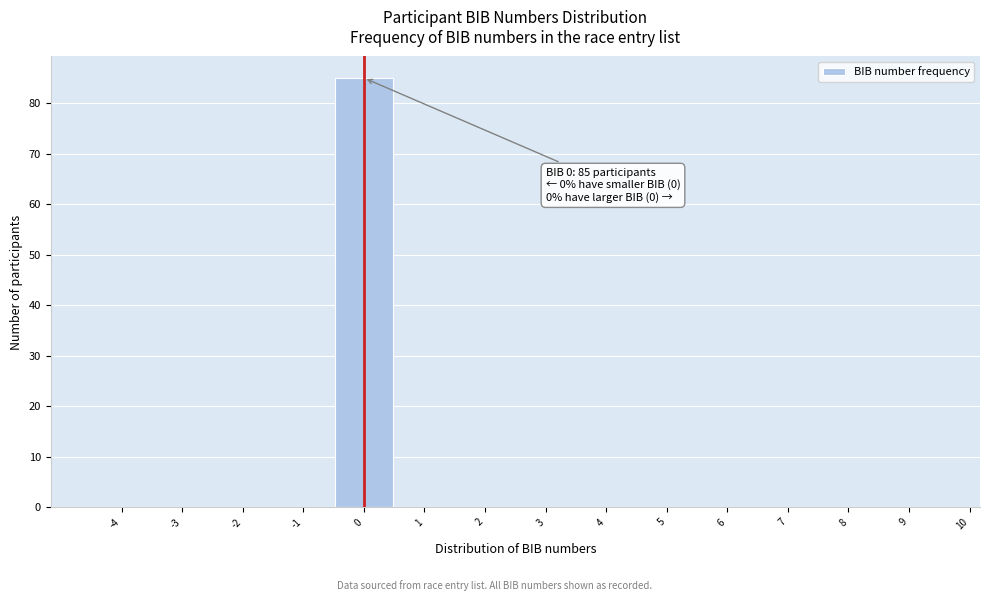

Which range on the x-axis has the tallest bar?

-0.5 to 0.5